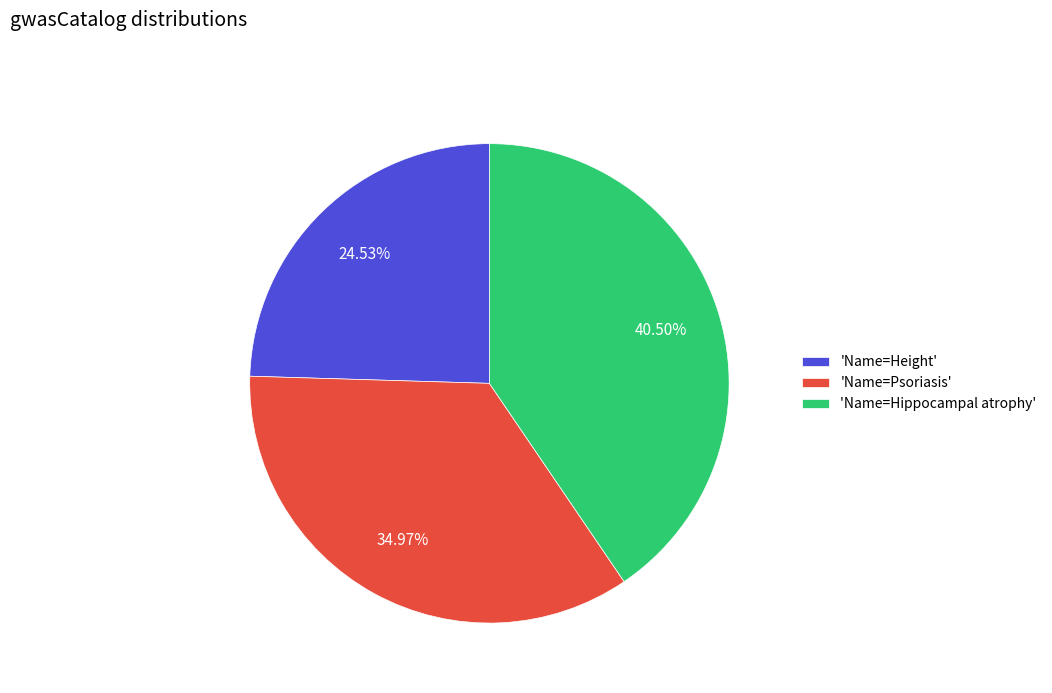

Combined, do 'Name=Psoriasis' and 'Name=Hippocampal atrophy' account for over 50%?

Yes